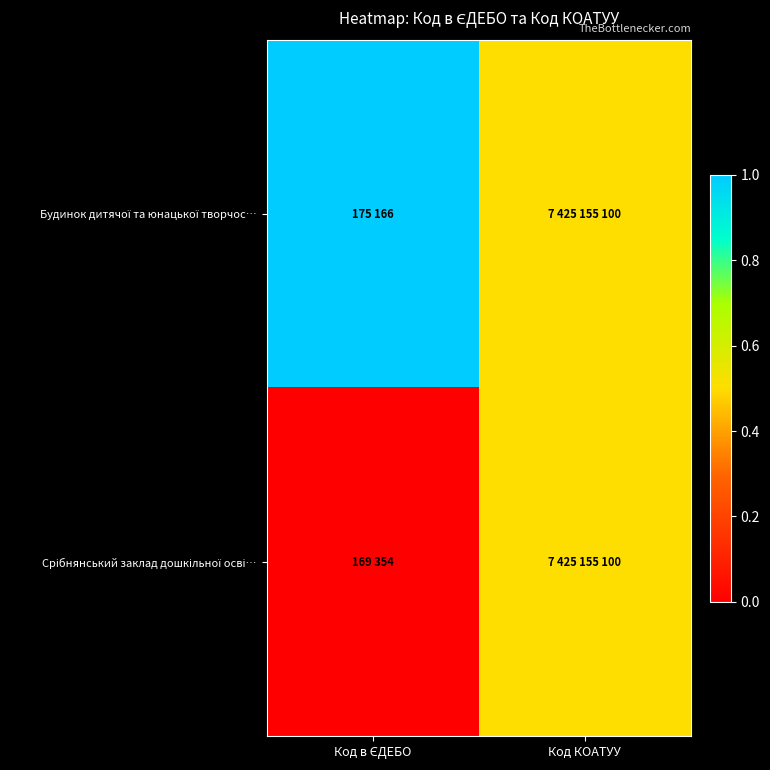

Which series has the largest total across all categories?

Будинок дитячої та юнацької творчос…